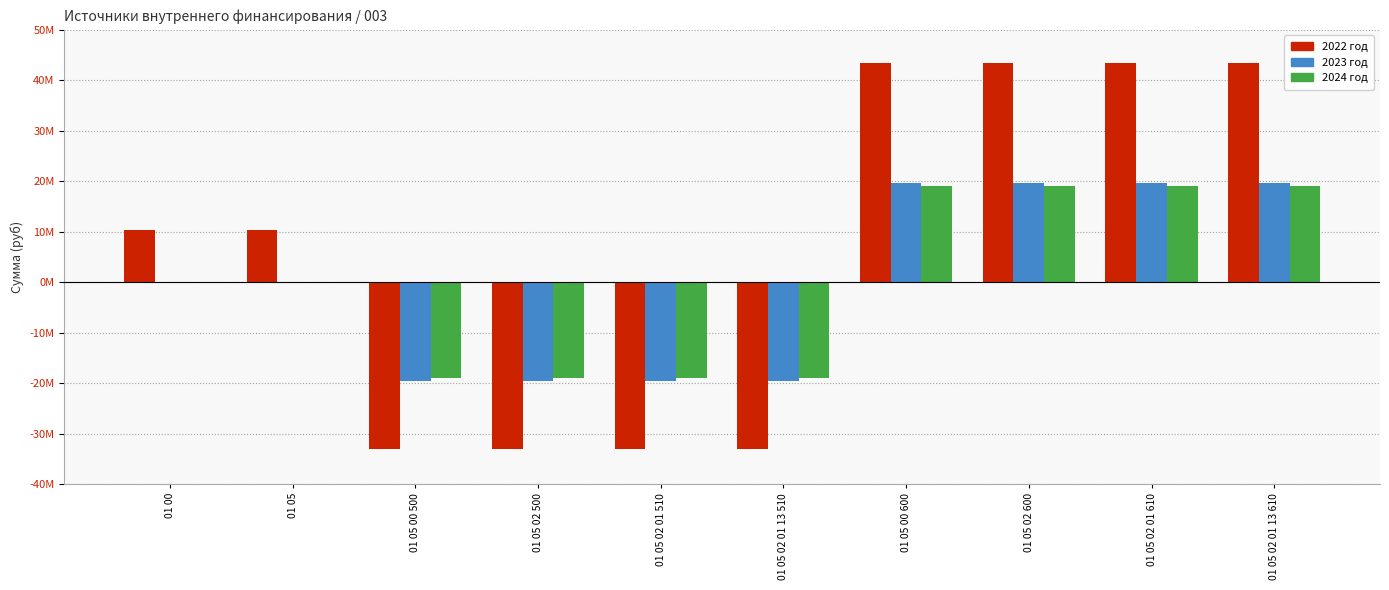

What is the label of the 4th bar from the left?

01 05 02 500